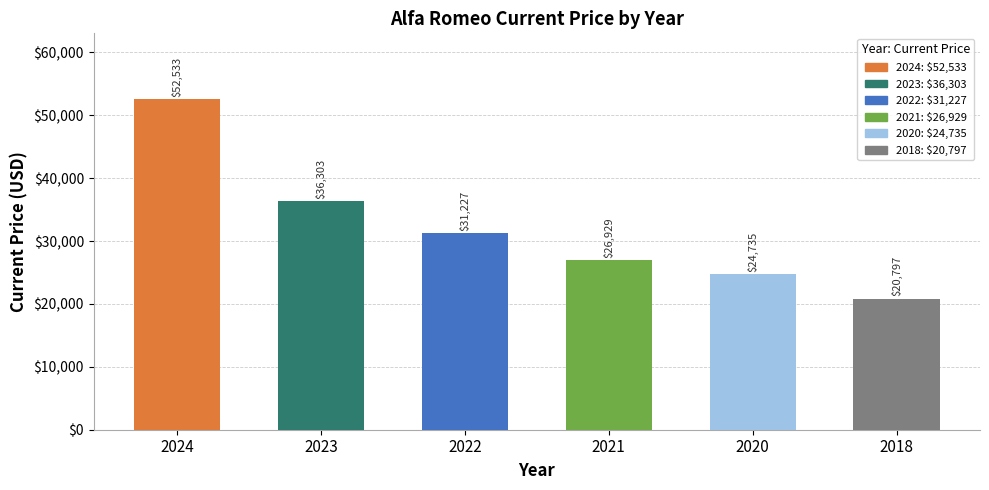

Which has a higher value, 2022 or 2018?

2022